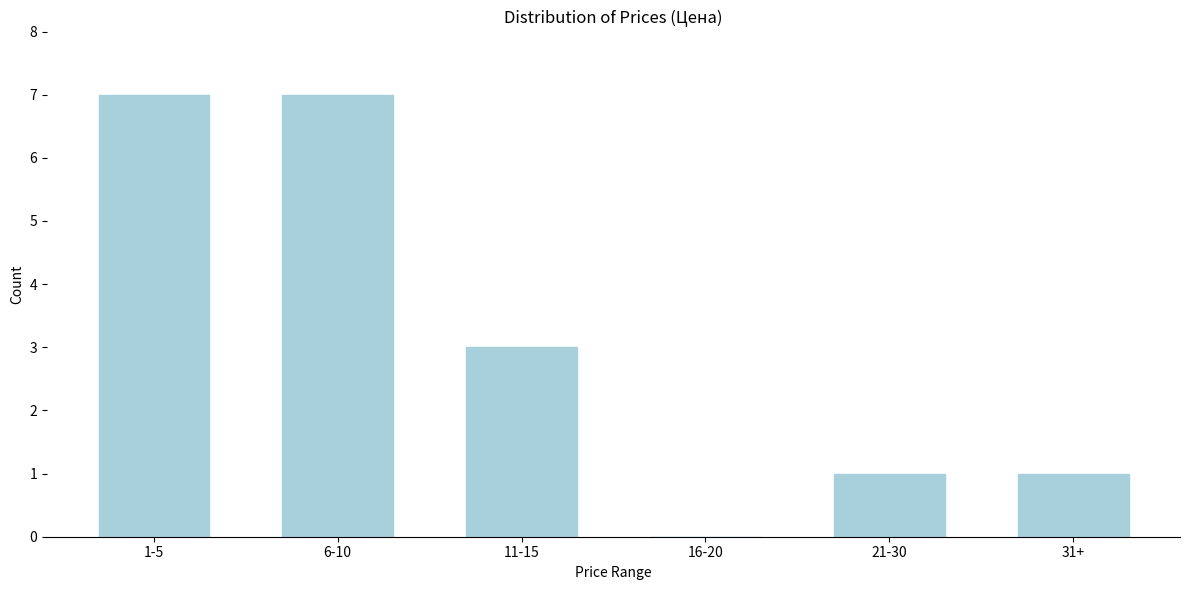

Reading left to right, extract all data points from this chart.

1-5=7	6-10=7	11-15=3	16-20=0	21-30=1	31+=1